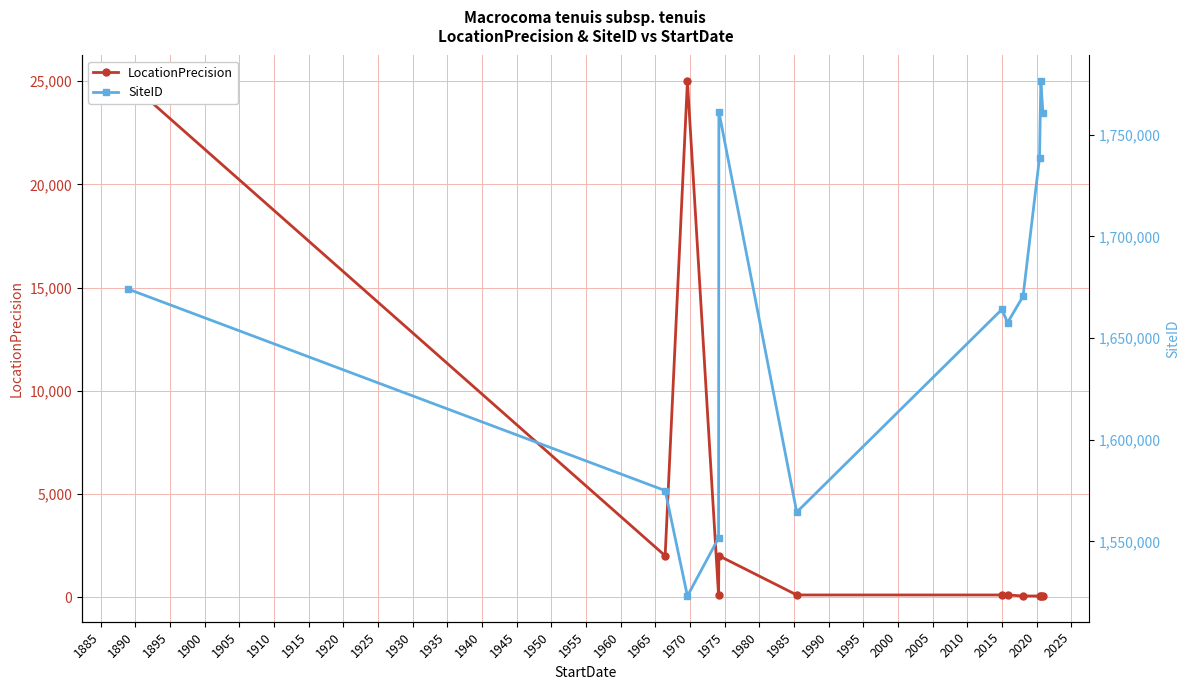

What is the value of the LocationPrecision point at the 12th from the left?

50